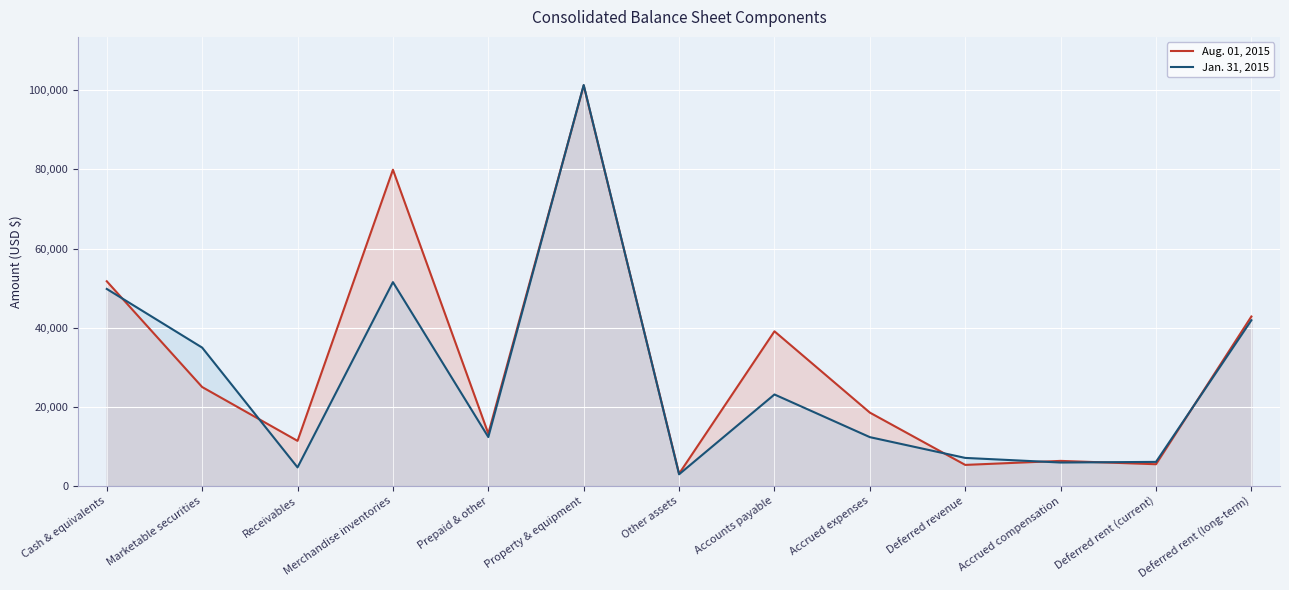

The Aug. 01, 2015 series shows 51725 at Cash & equivalents. True or false?

True